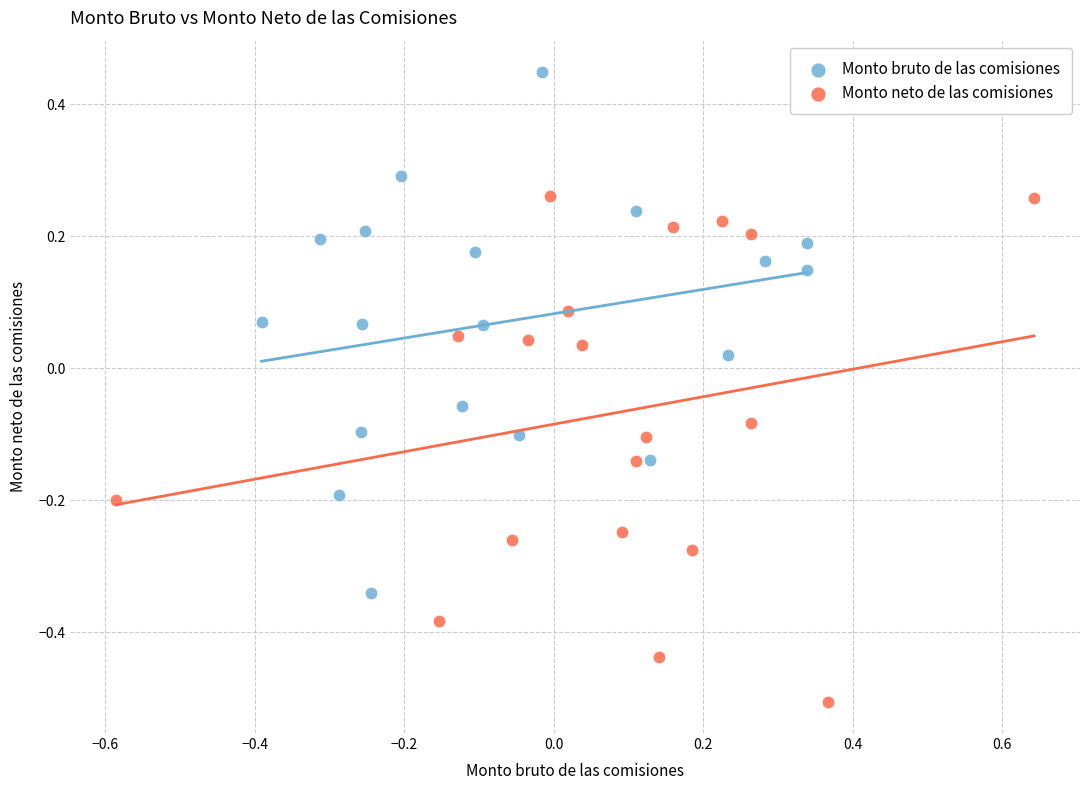

What are all the series names shown in the legend?

Monto bruto de las comisiones, Monto neto de las comisiones